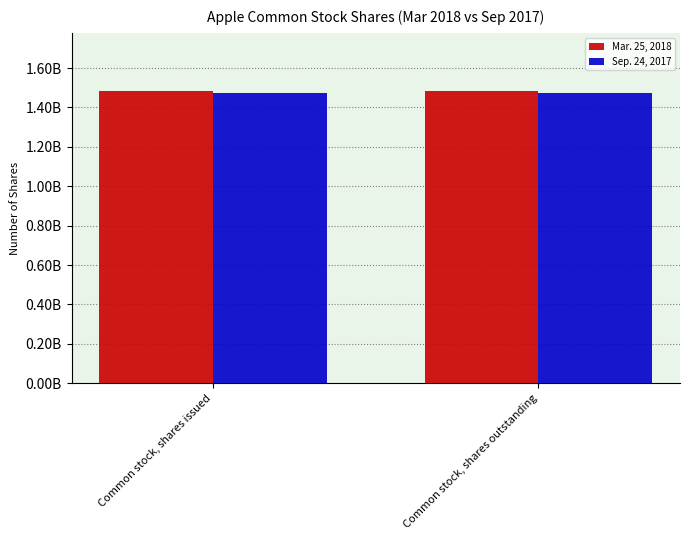

Reading left to right, what are all the values shown in this chart?

Mar. 25, 2018: 1482000000	1482000000
Sep. 24, 2017: 1474000000	1474000000